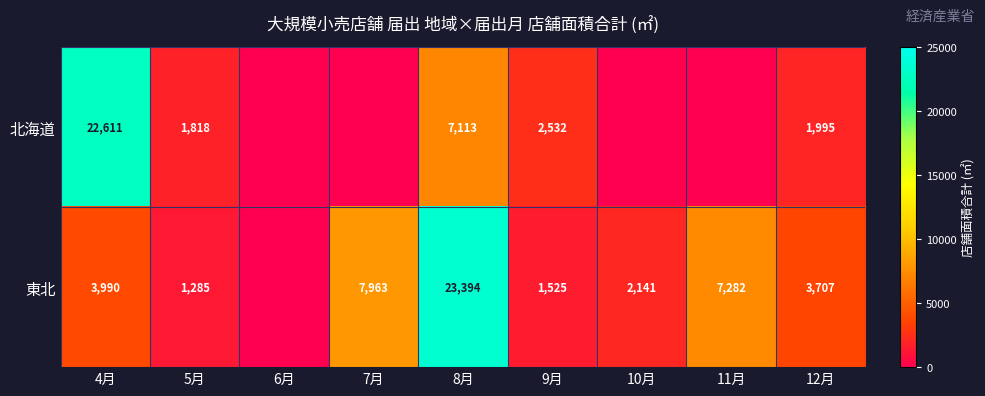

What is the difference between the 東北 values at 8月 and 5月?

22109